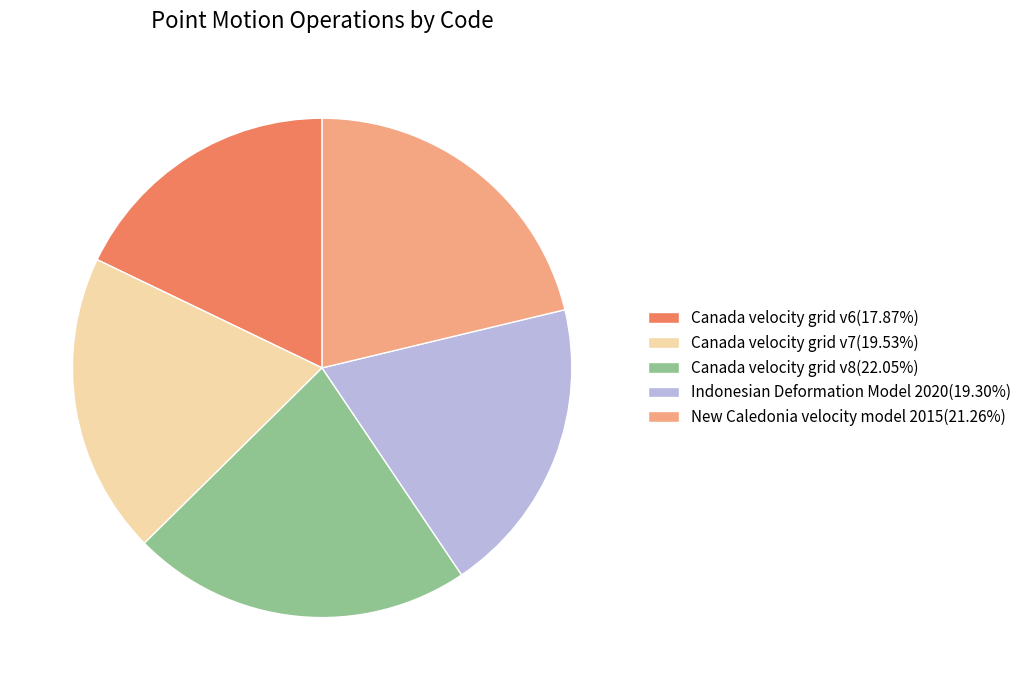

Combined, do Canada velocity grid v7 and Canada velocity grid v6 account for over 50%?

No